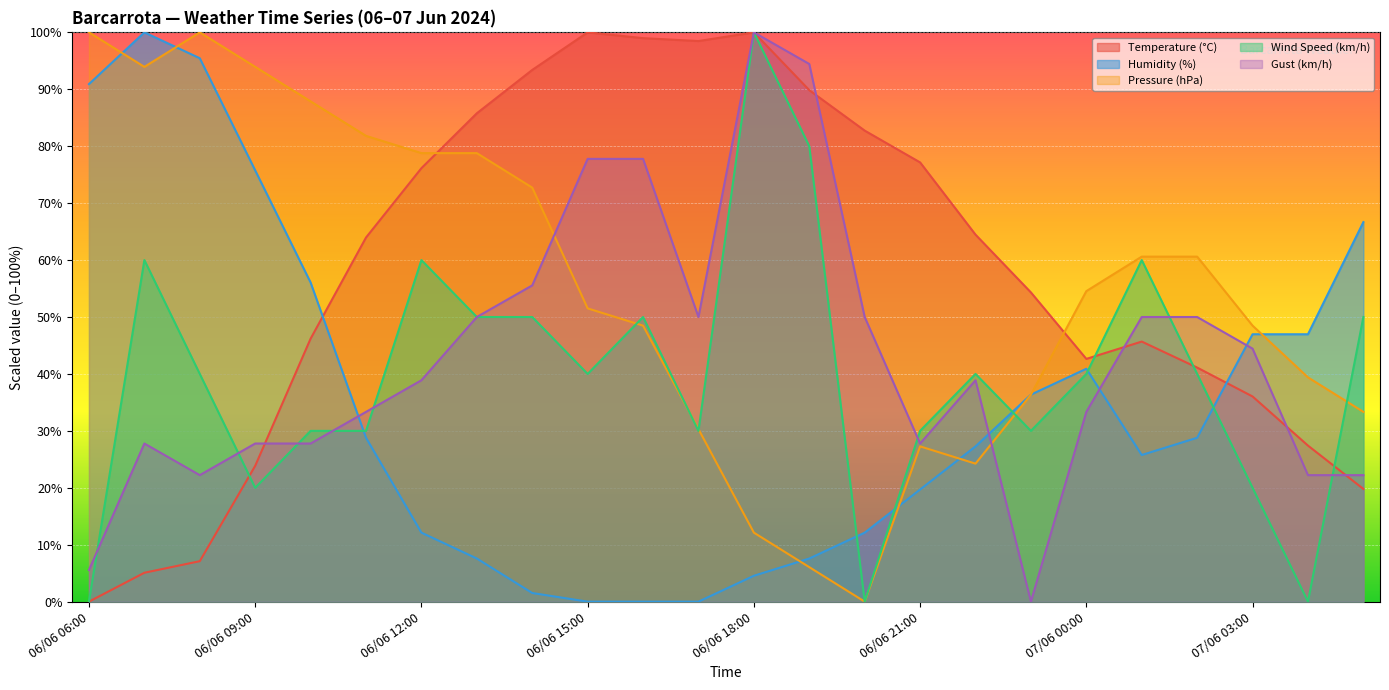

What is the value of the Humidity (%) point at the 22nd from the left?

47.0